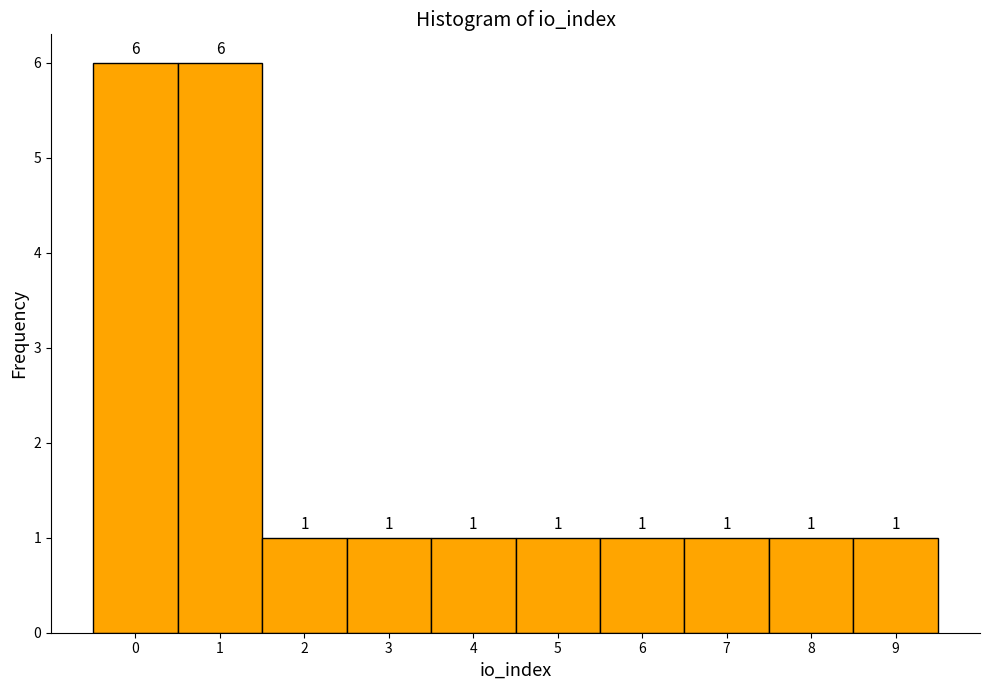

What is the height of the bar covering 0.5 to 1.5 on the x-axis?

6